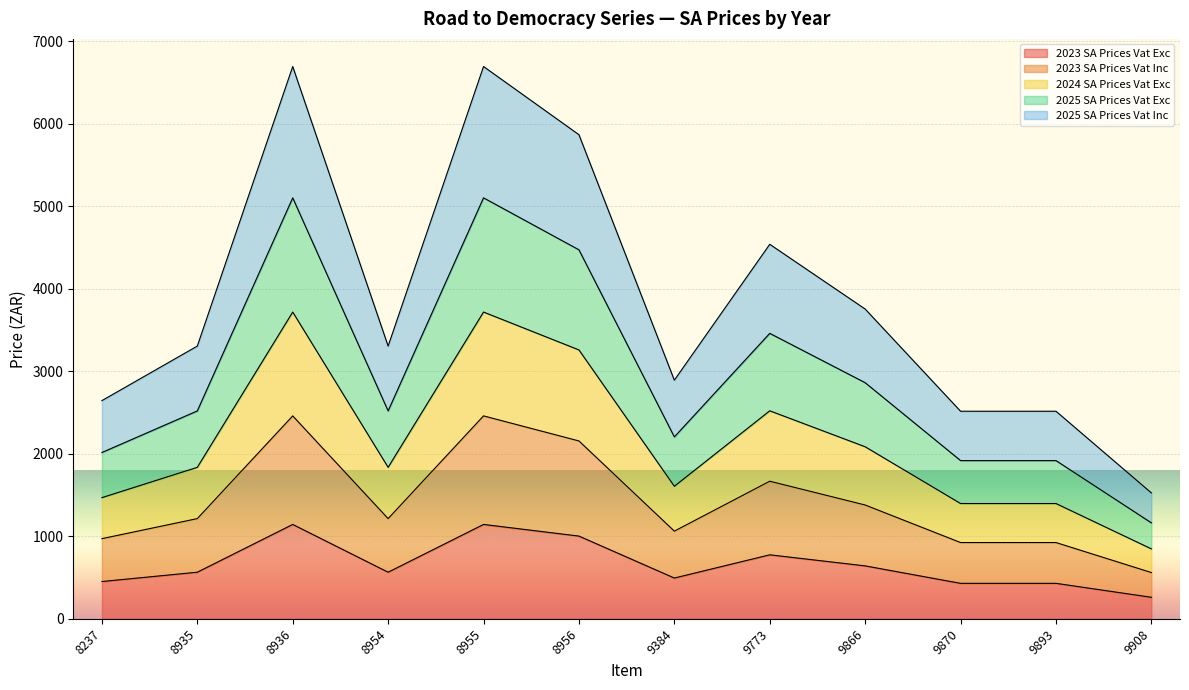

How many categories are shown in the chart?

12